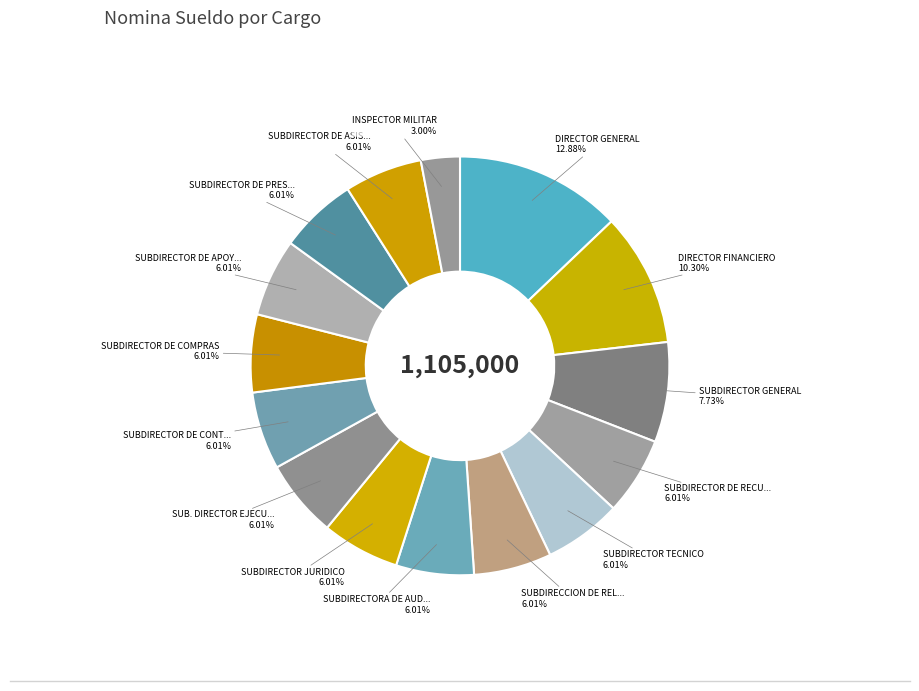

How many slices are in this pie chart?

15